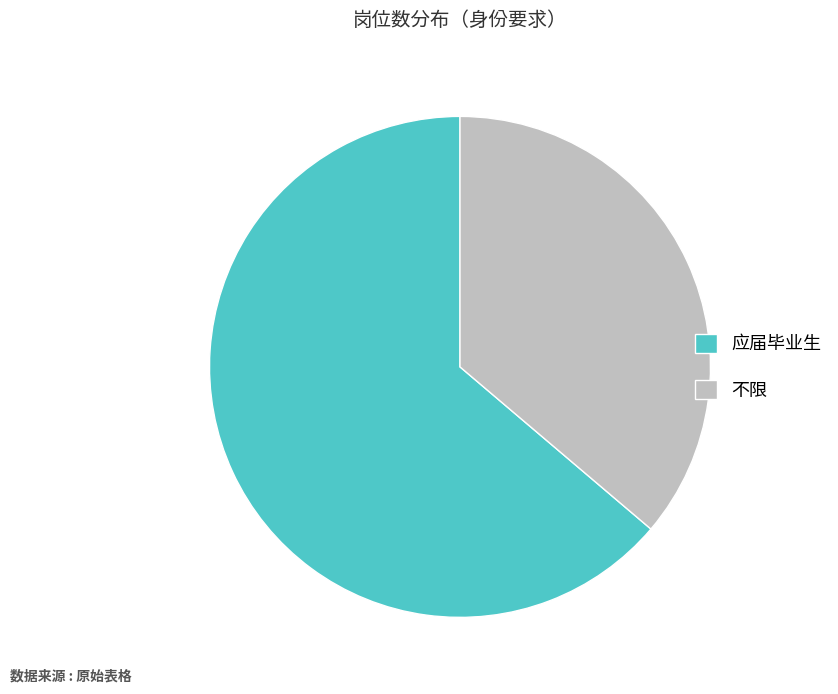

What is the ratio of the value at 应届毕业生 to the value at 不限?

1.8